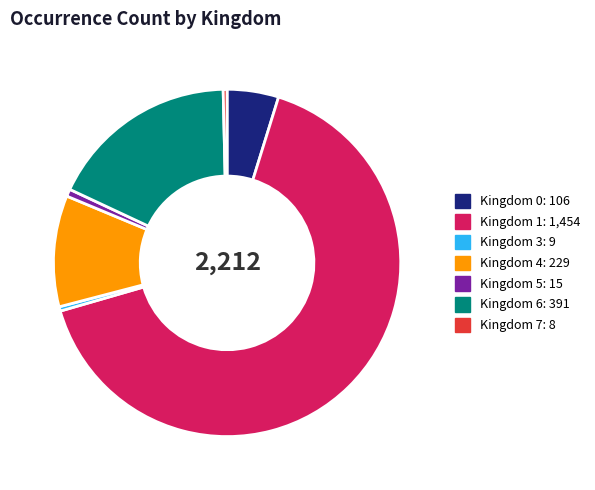

Is there a majority slice in this chart?

Yes